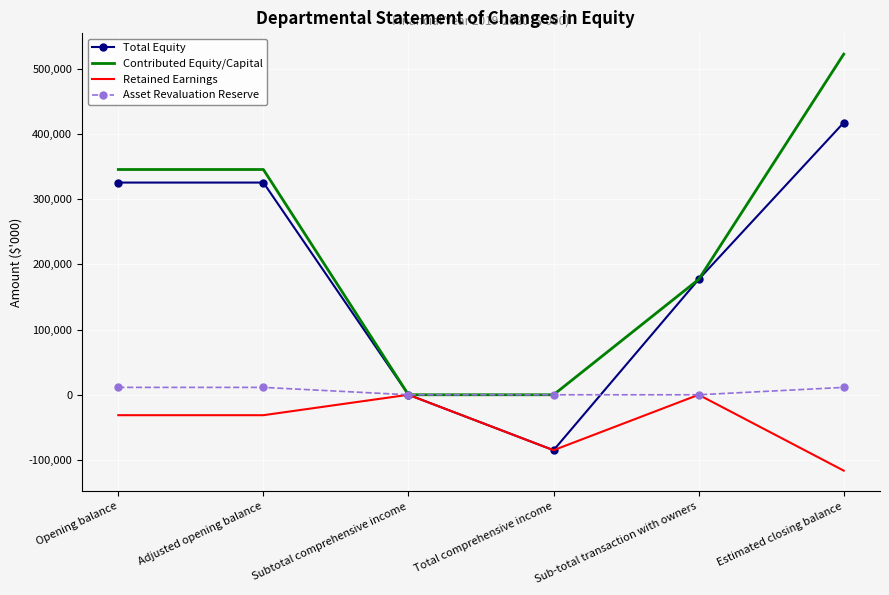

The value of Total Equity at Subtotal comprehensive income is -301190. True or false?

False